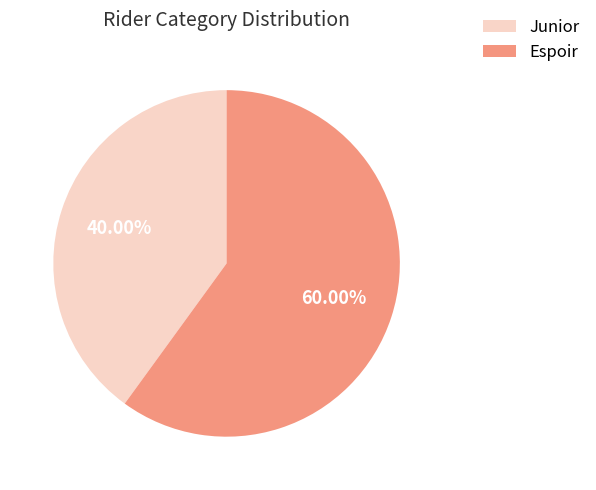

Which slice is the largest?

Espoir